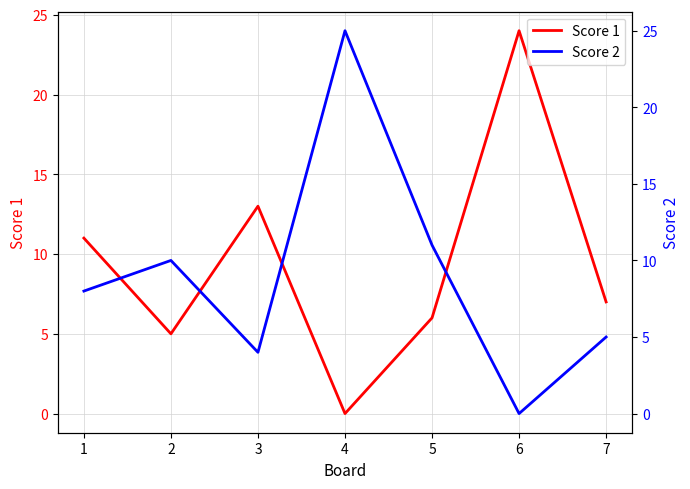

Which series has the largest total across all categories?

Score 1